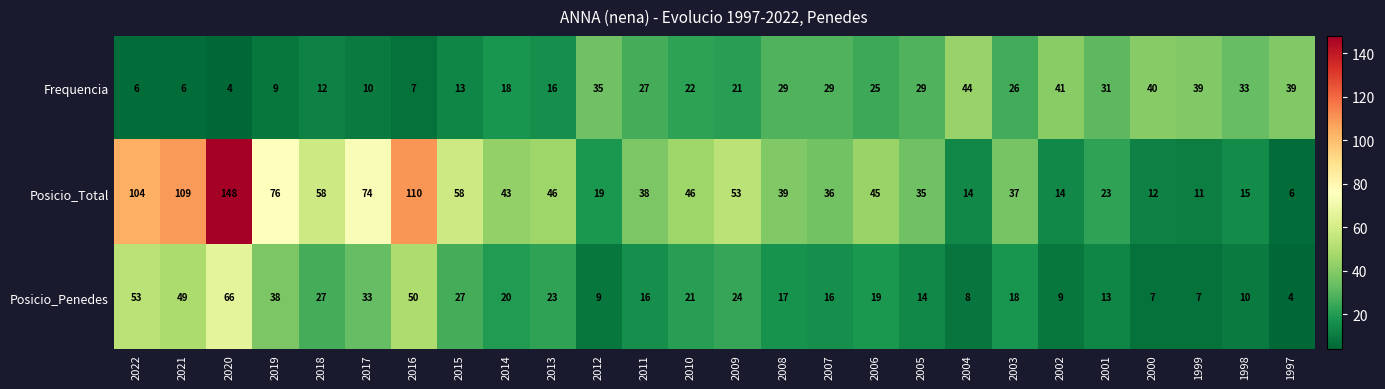

Where does the Frequencia series first go above 26?

2012